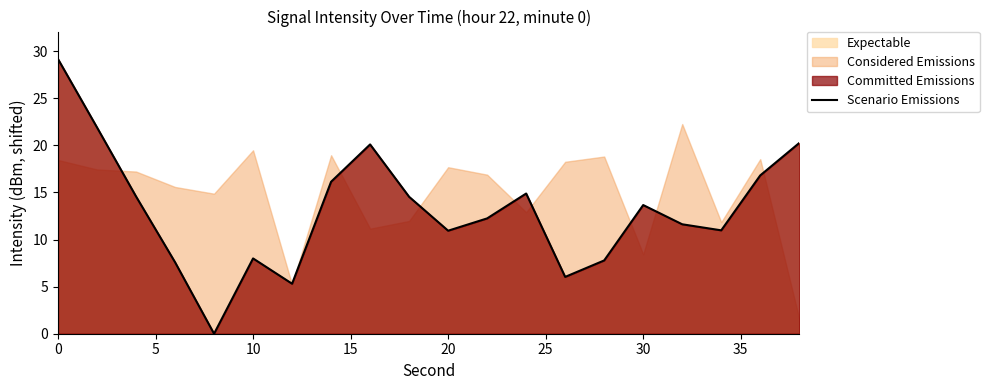

How many lines are shown in the chart?

1